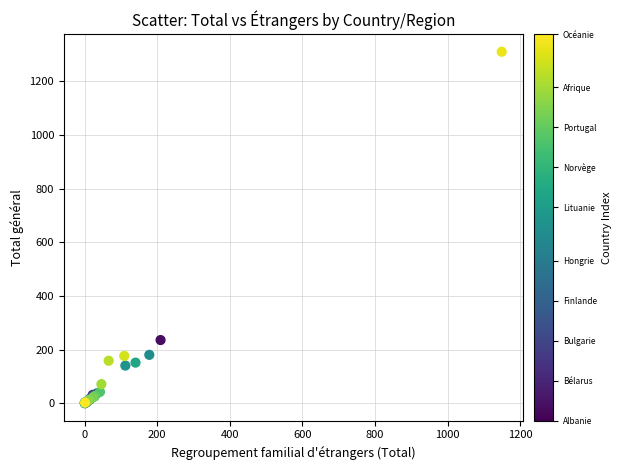

What Y value in the scatter plot is closest to 655?

236